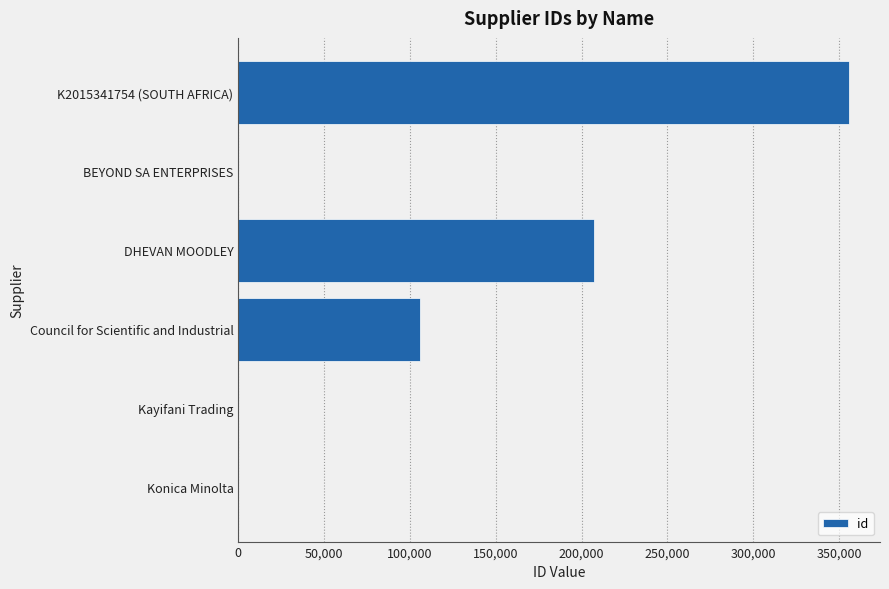

What is the greatest value displayed?

356061